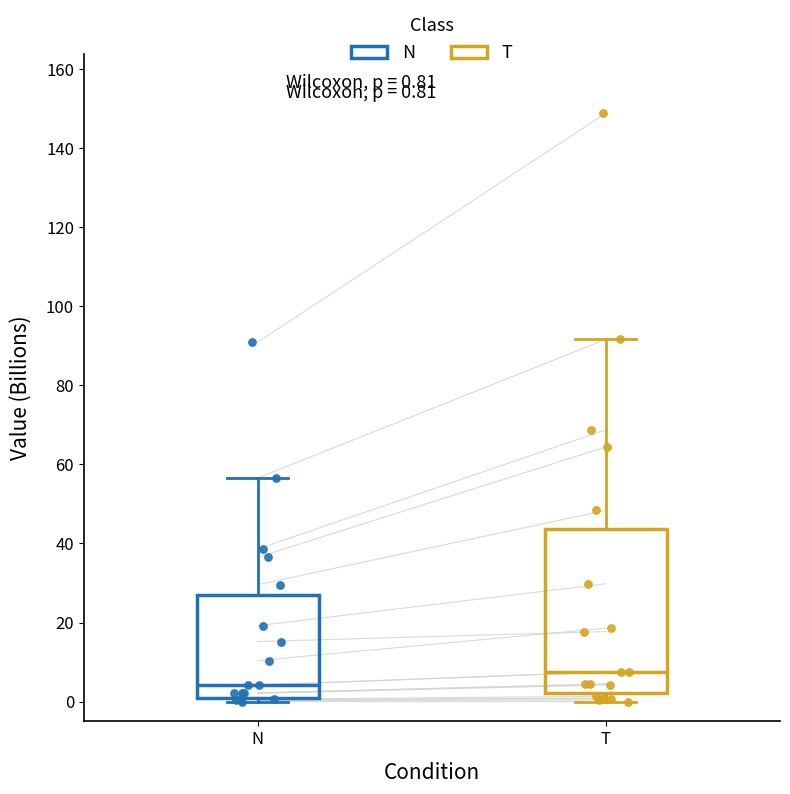

Which box's median line is the highest?

T